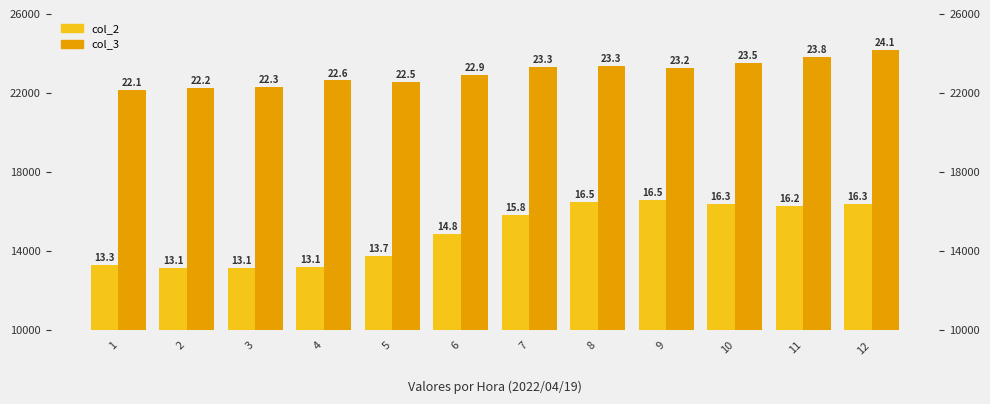

Are the bars grouped side by side (vs. stacked)?

Yes